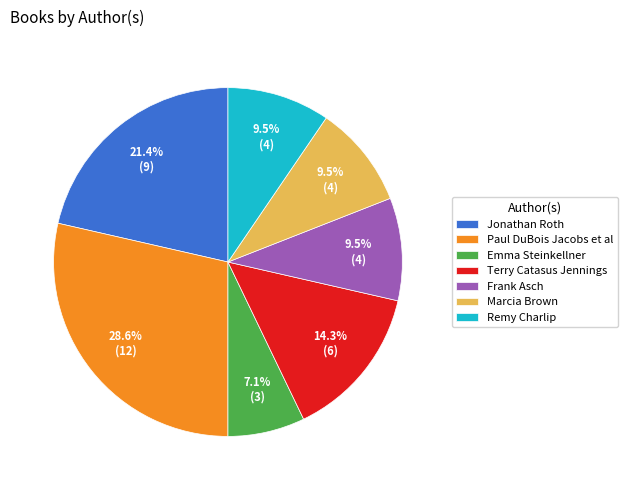

What is the largest slice in the pie chart?

Paul DuBois Jacobs et al